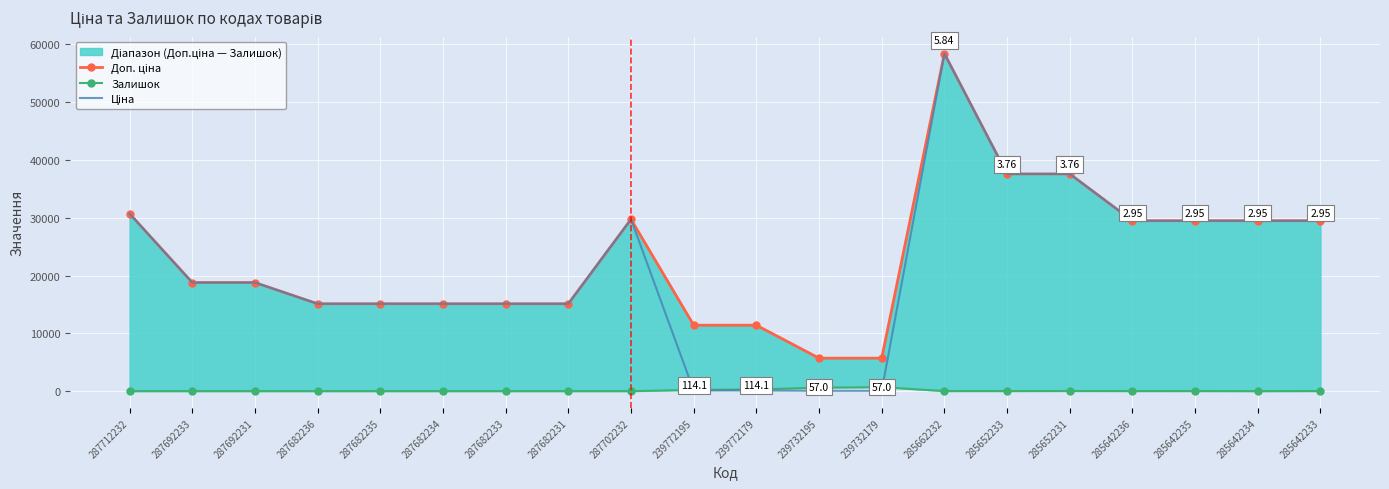

List the series in order of their peak value, lowest first.

Залишок, Доп. ціна, Ціна